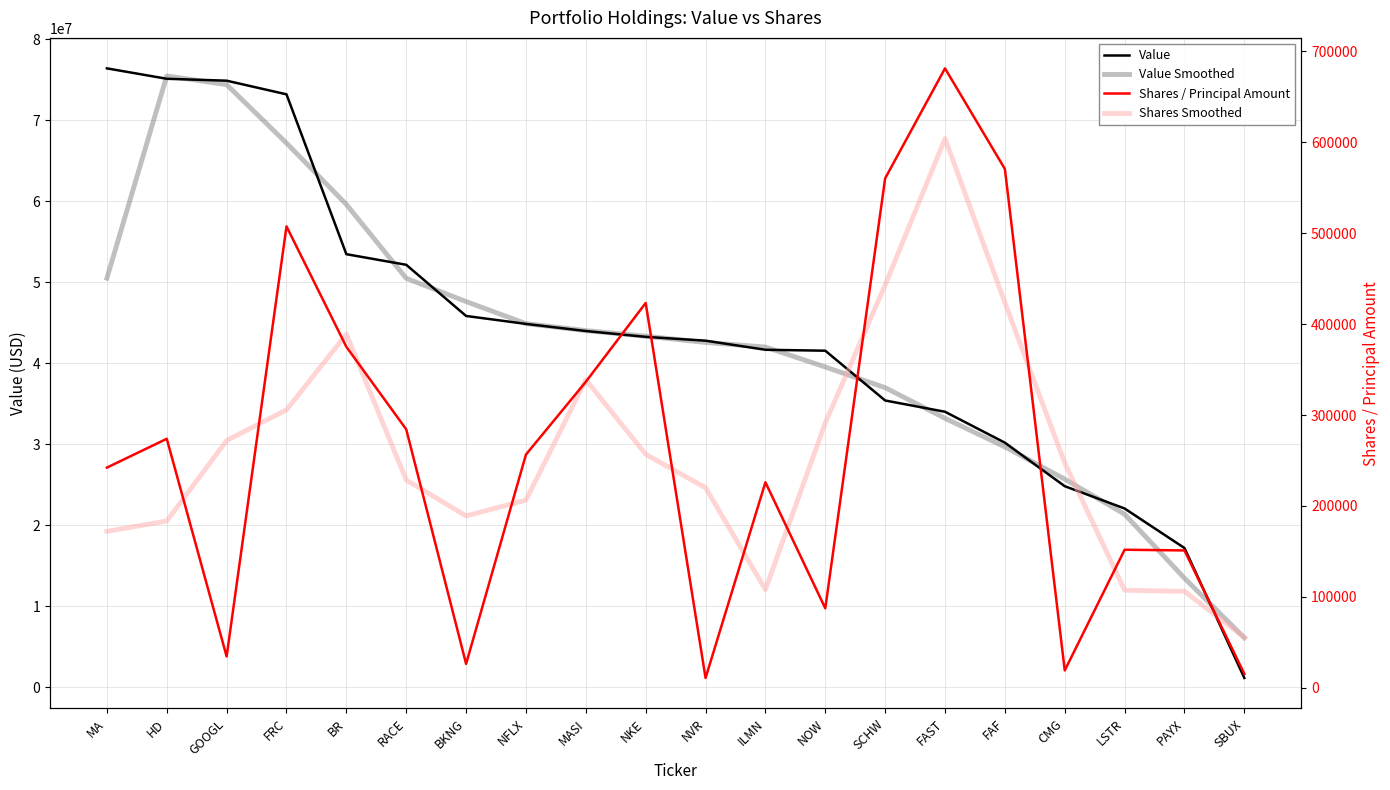

How many values in the Value series are below 43259000?

10